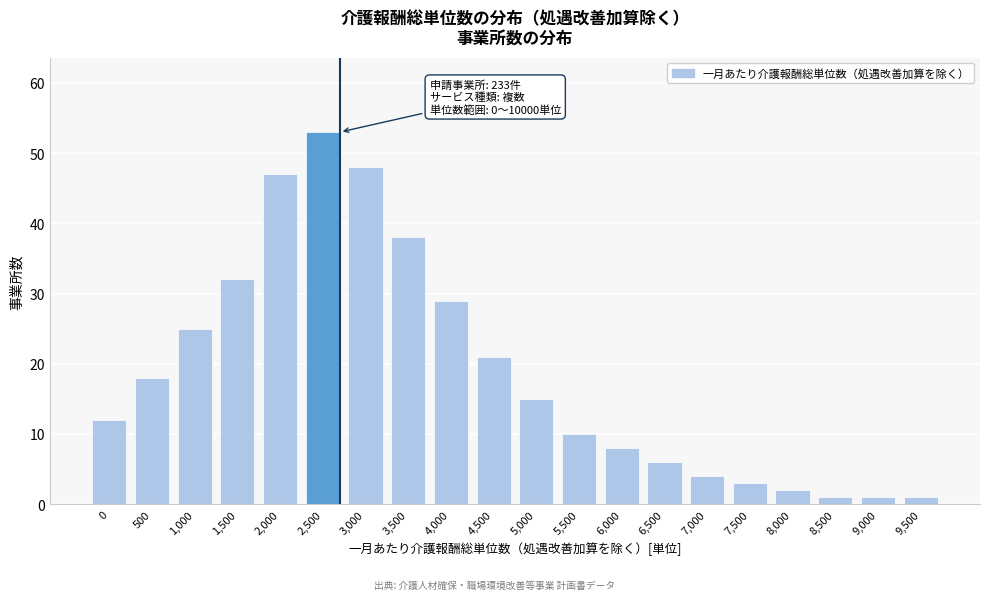

Reading left to right, list all the values displayed in this chart.

12	18	25	32	47	53	48	38	29	21	15	10	8	6	4	3	2	1	1	1